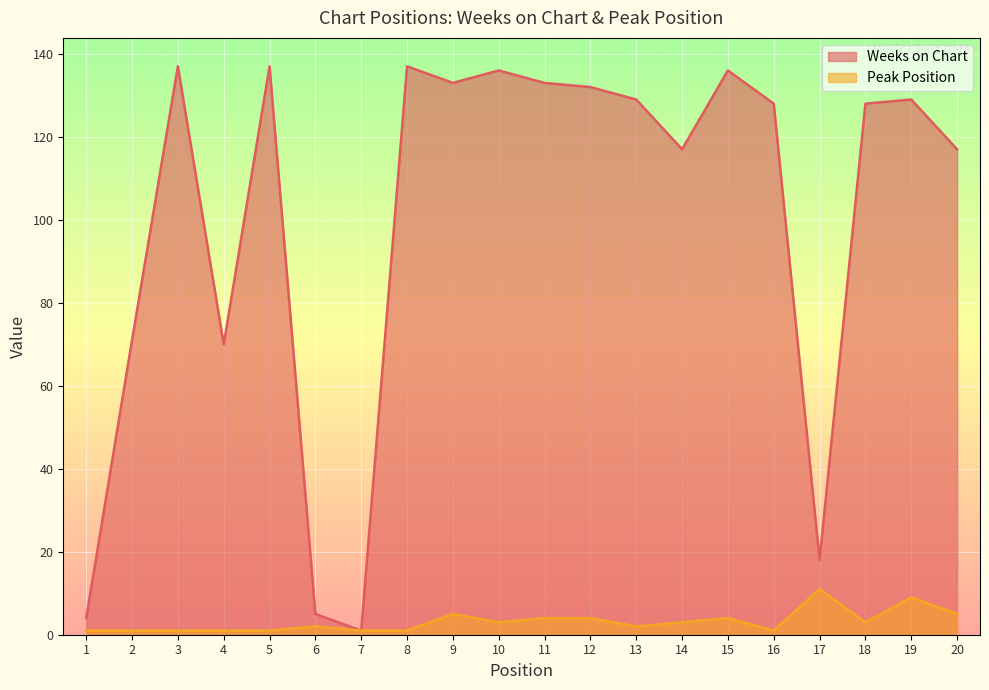

True or false: Weeks on Chart has more than 1 points higher than both neighbors.

True